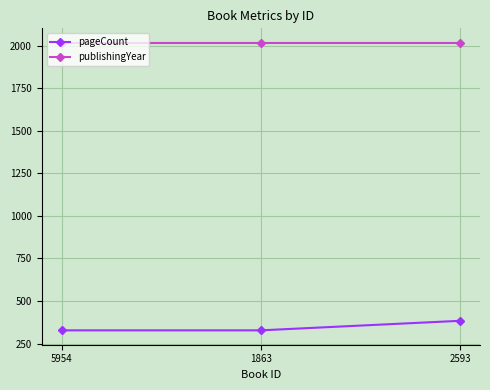

What are all the series names shown in the legend?

pageCount, publishingYear